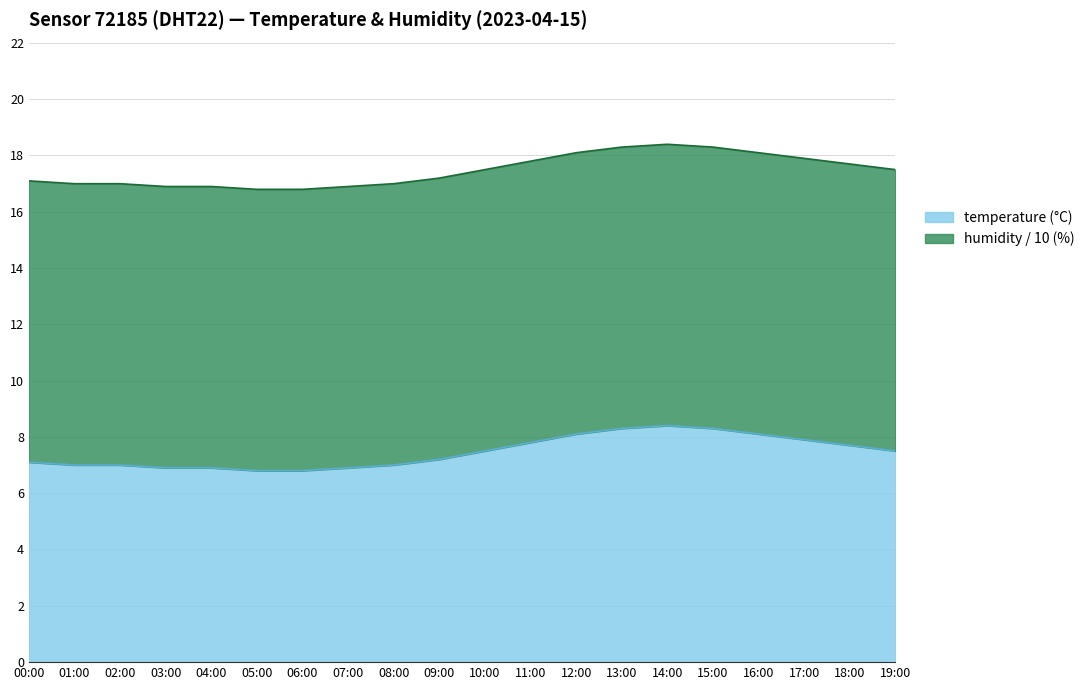

Which has a higher value, 03:00 or 14:00?

14:00